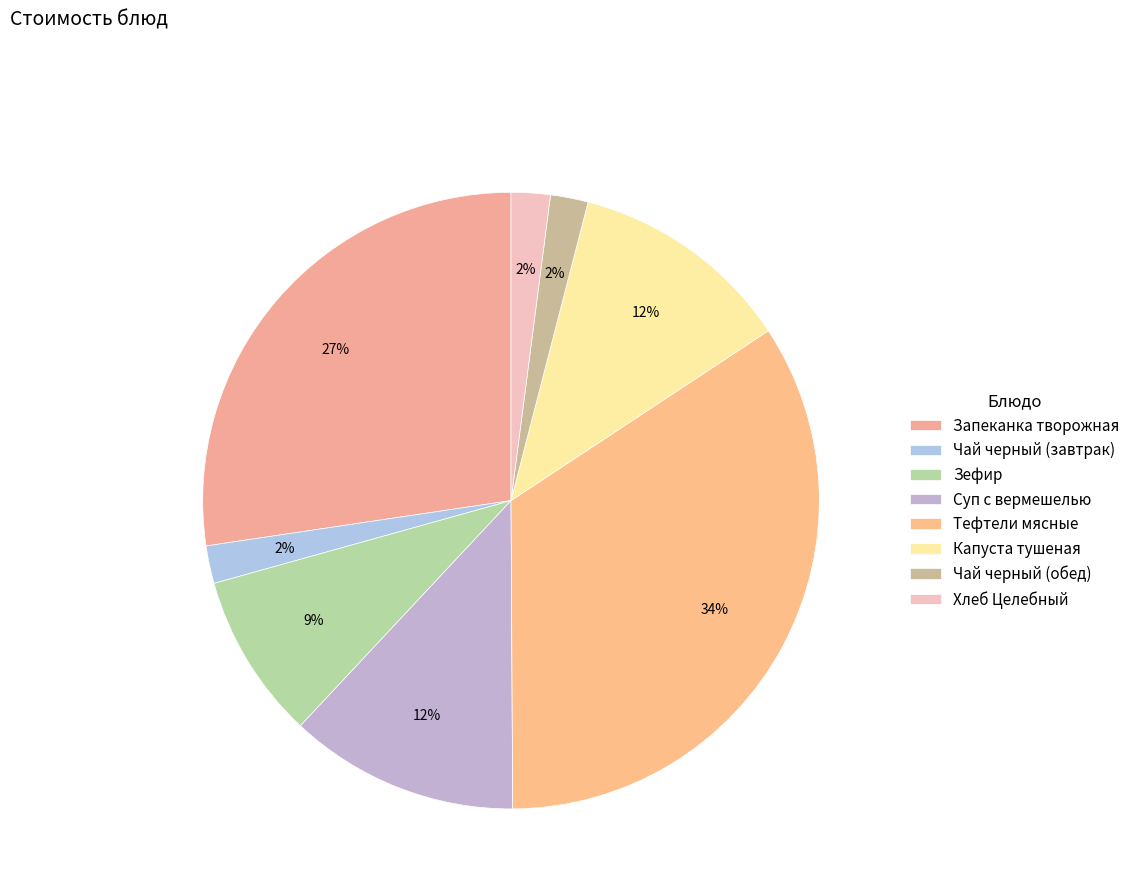

To the nearest percent, what is the difference between the largest and smallest slice percentages?

32%